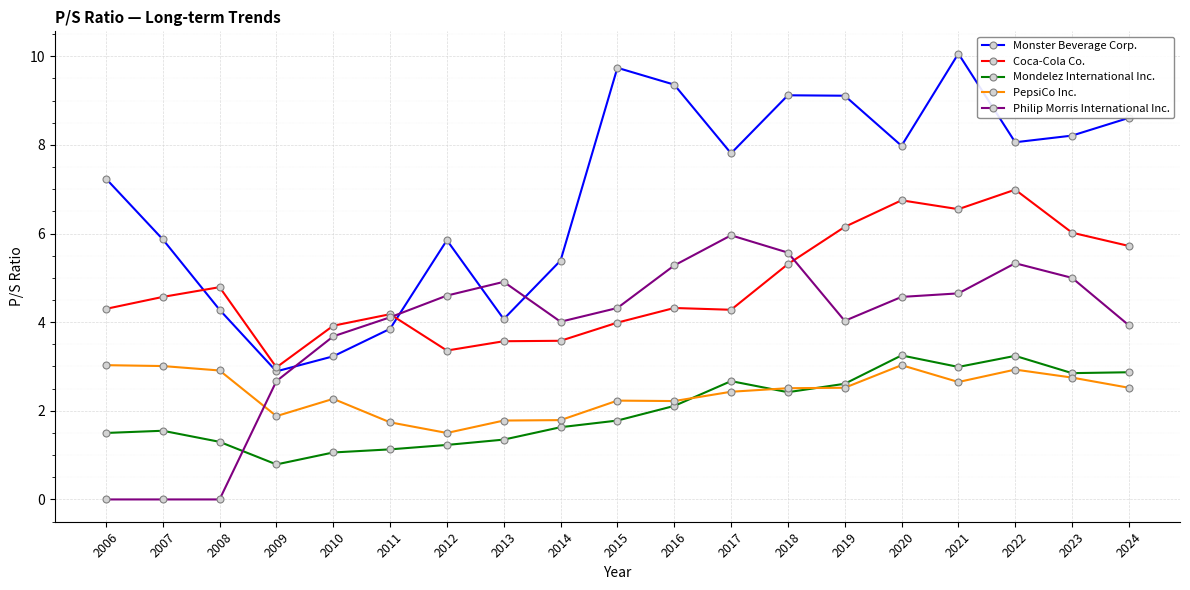

How many lines are shown in the chart?

5